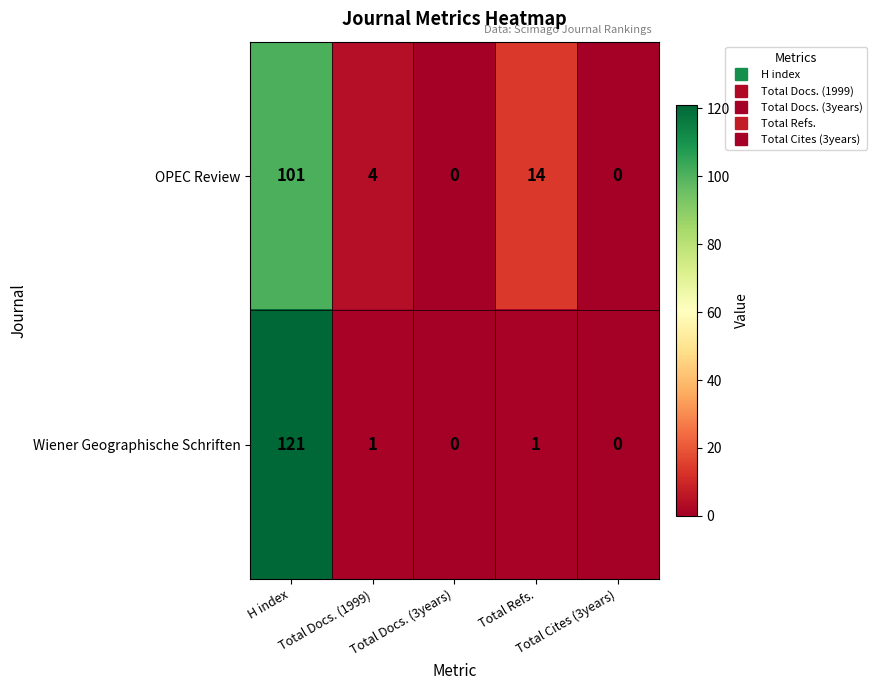

What is the maximum value for OPEC Review?

101